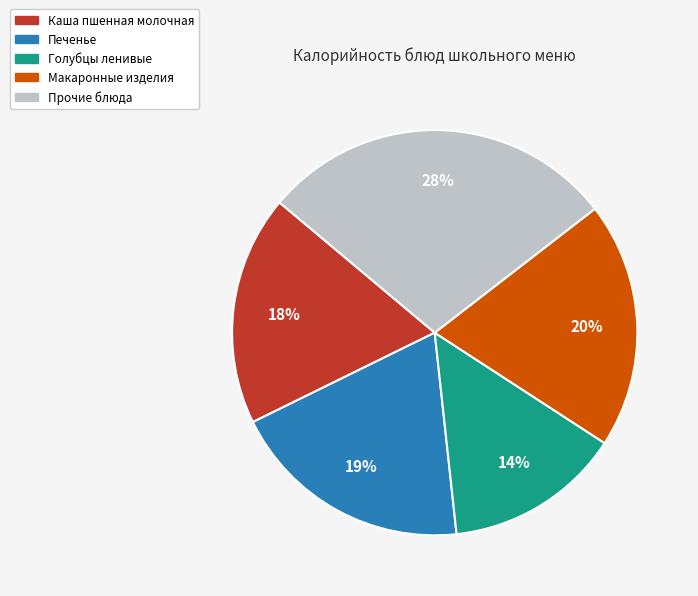

To the nearest percent, what is the average slice percentage?

20%